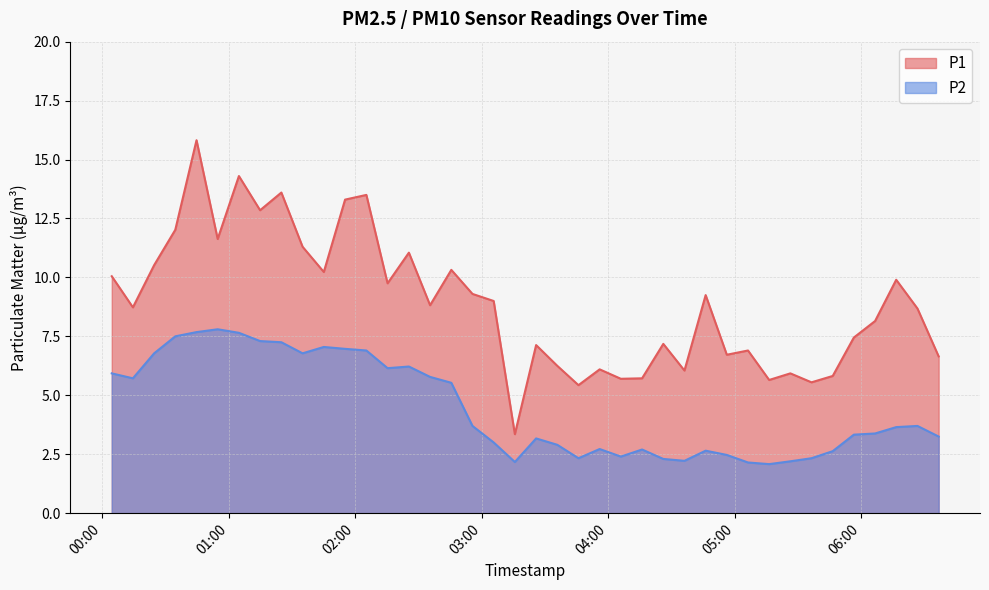

True or false: P2 and P1 cross at least once.

False